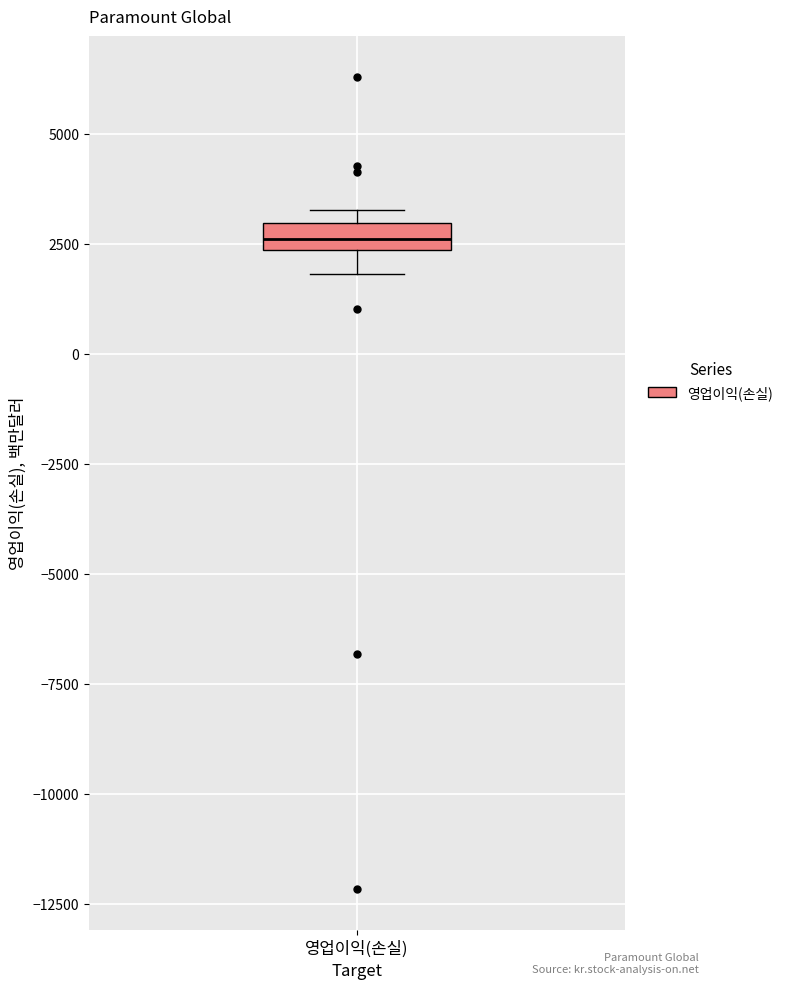

Where is the upper edge of the box for 영업이익(손실) on the y-axis? The values are not printed on the chart, so give them approximately, as read against the axis.

3000